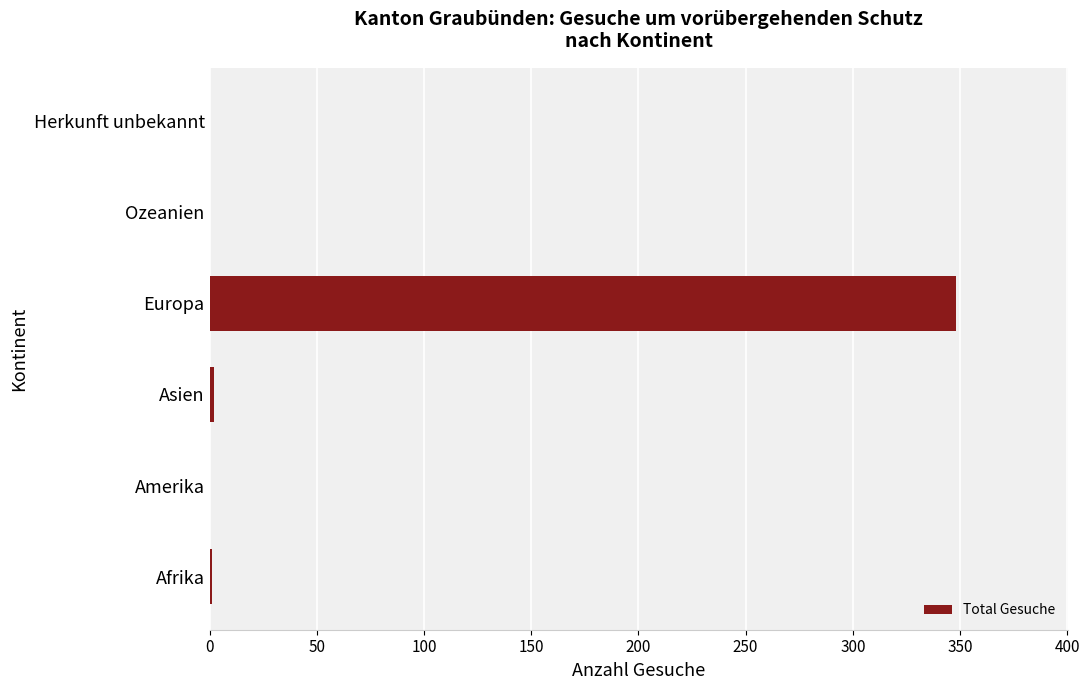

Which label corresponds to the largest value in the chart?

Europa